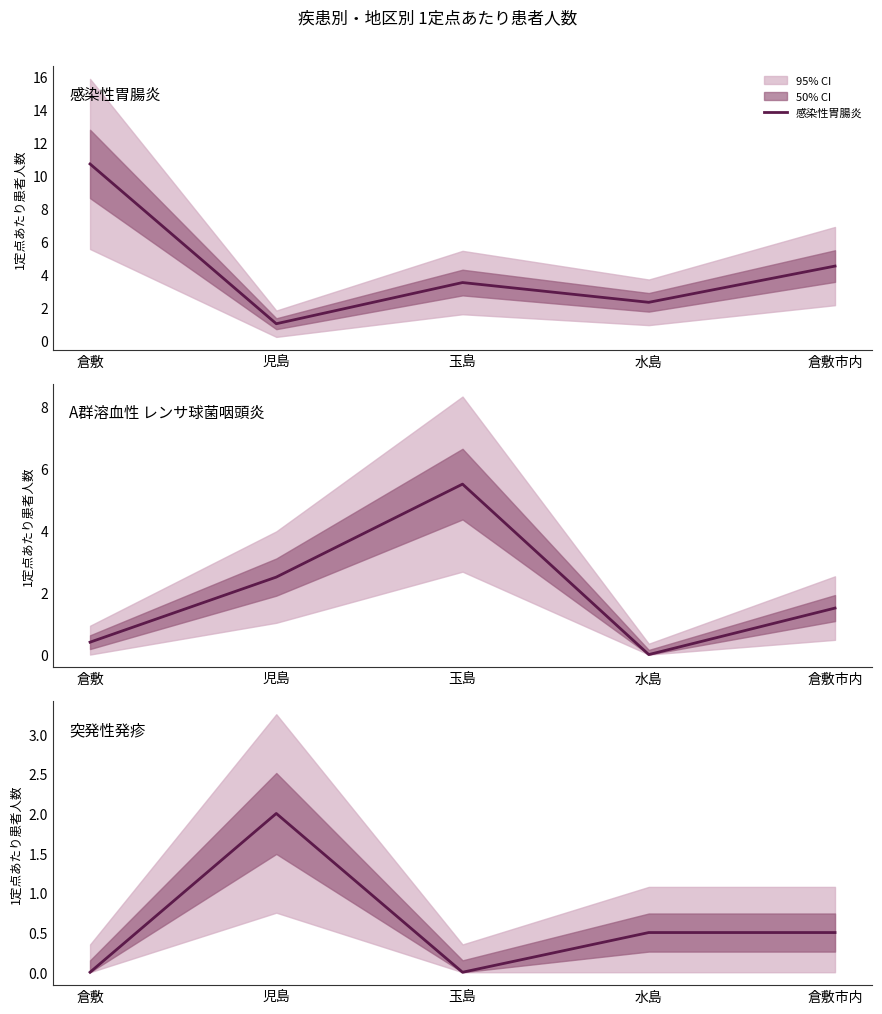

What is the value of the 感染性胃腸炎 point at the 5th from the left?

4.5